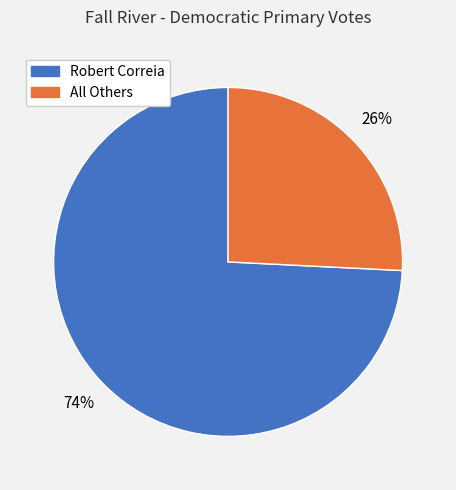

To the nearest percent, what portion does All Others represent?

26%